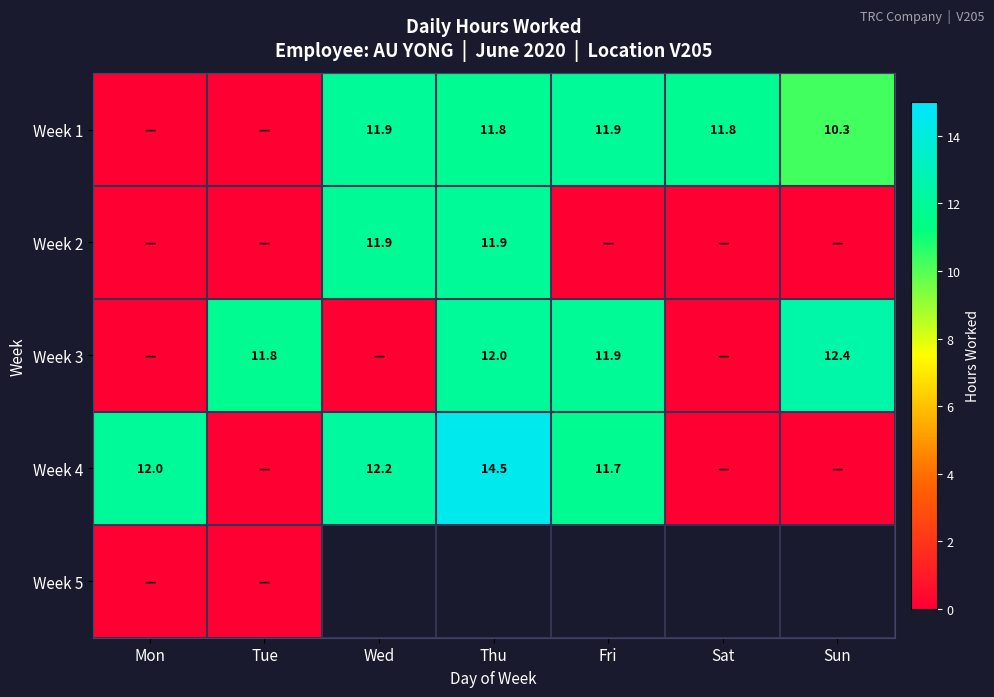

At how many categories does at least one series exceed 0?

7